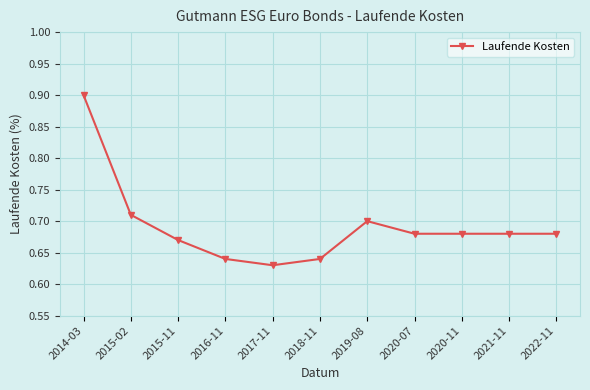

What is the change in value from 2014-03 to 2017-11?

-0.3